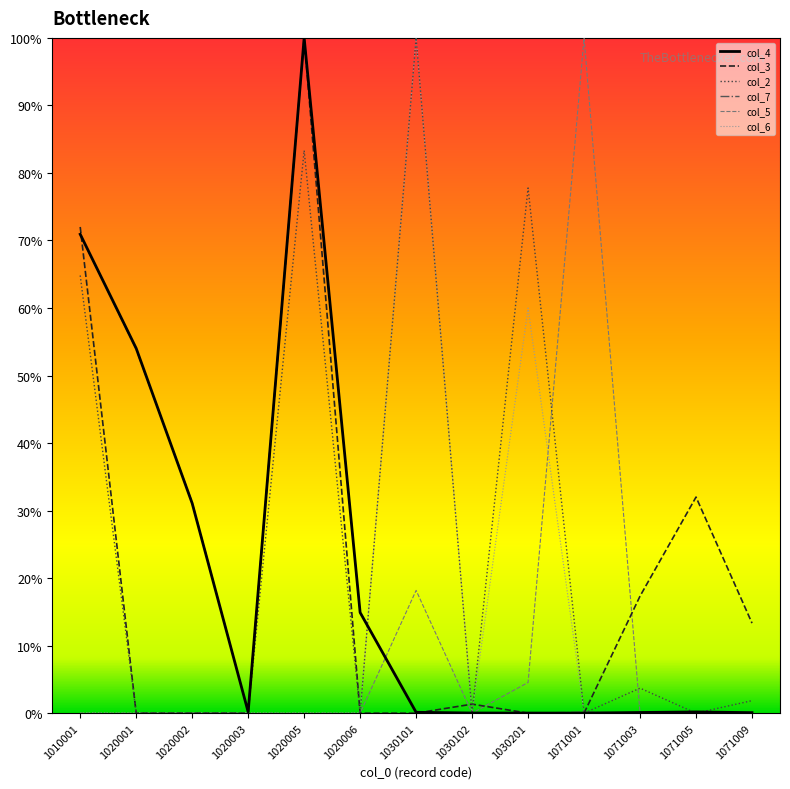

True or false: col_7 has a value of 8.3 at 1020006.

False